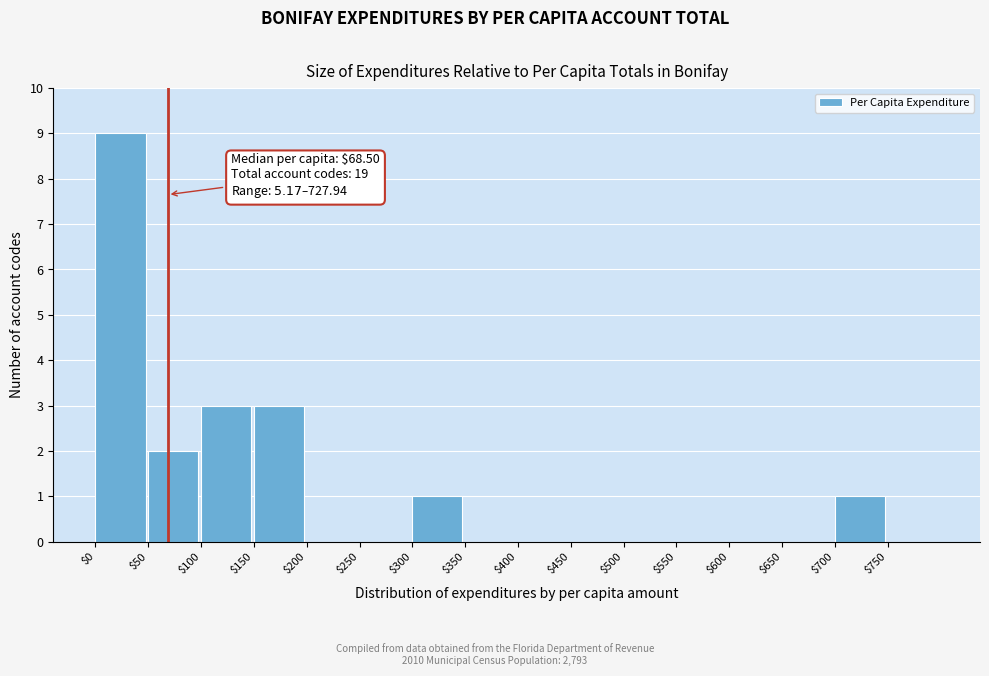

Over which range of the x-axis is the bar tallest?

0 to 50